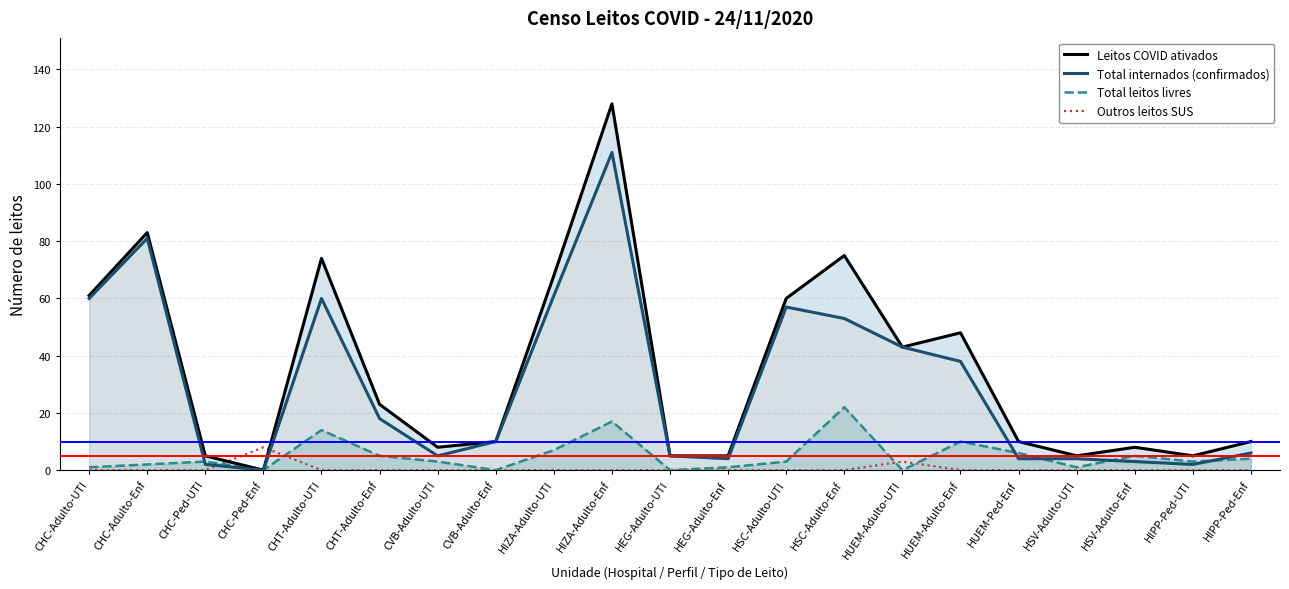

What is the value of the Leitos COVID ativados point at the 18th from the left?

5